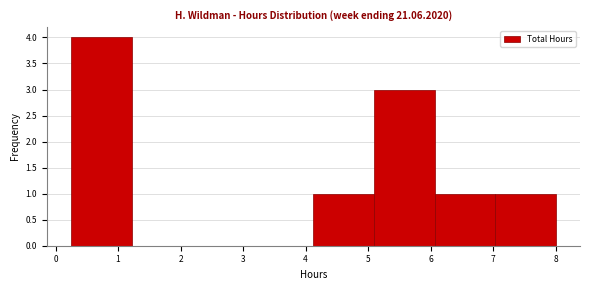

Reading left to right, list every bar in this chart as the range it spans on the x-axis followed by its height. Neither the bar edges nor the heights are printed on the chart, so give them approximately, as read against the axes.

0.3 to 1.2: 4
1.2 to 2.2: 0
2.2 to 3.2: 0
3.2 to 4.1: 0
4.1 to 5.1: 1
5.1 to 6.1: 3
6.1 to 7.0: 1
7.0 to 8.0: 1